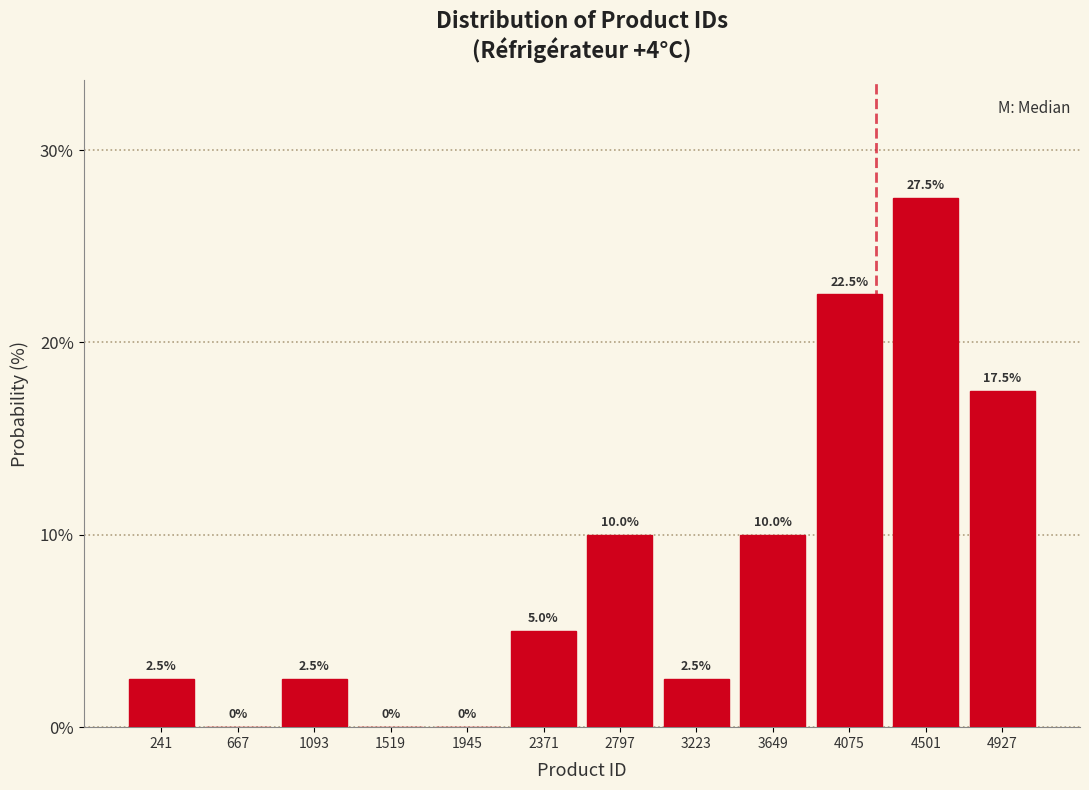

Reading left to right, transcribe this chart: for each bar, give the range it covers on the x-axis and its height. The bar edges are not printed on the chart, so give them approximately, as read against the axis.

50 to 450: 2.5
450 to 900: 0.0
900 to 1300: 2.5
1300 to 1750: 0.0
1750 to 2150: 0.0
2150 to 2600: 5.0
2600 to 3000: 10.0
3000 to 3450: 2.5
3450 to 3850: 10.0
3850 to 4300: 22.5
4300 to 4700: 27.5
4700 to 5150: 17.5